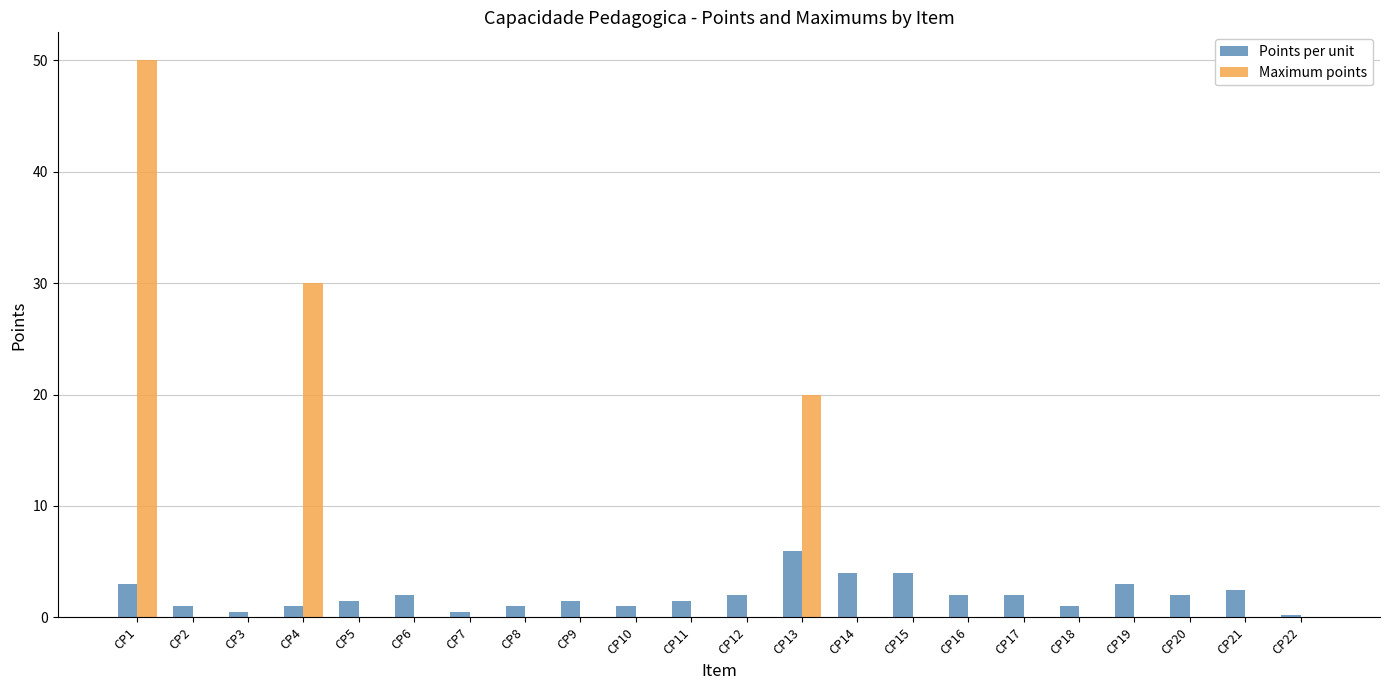

What is the difference between the Maximum points values at CP13 and CP17?

20.0